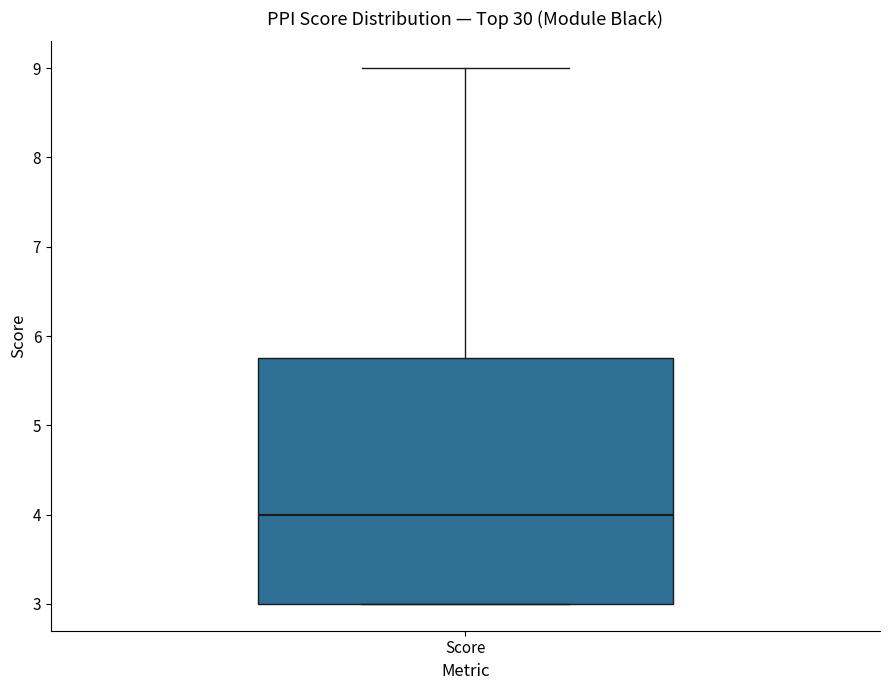

Read this box plot against the y-axis: the position of the median line, the range covered by the box, and the ends of both whiskers. The values are not printed on the chart, so give them approximately, as read against the axis.

median 4.0, box 3.0 to 5.8, whiskers 3.0 to 9.0